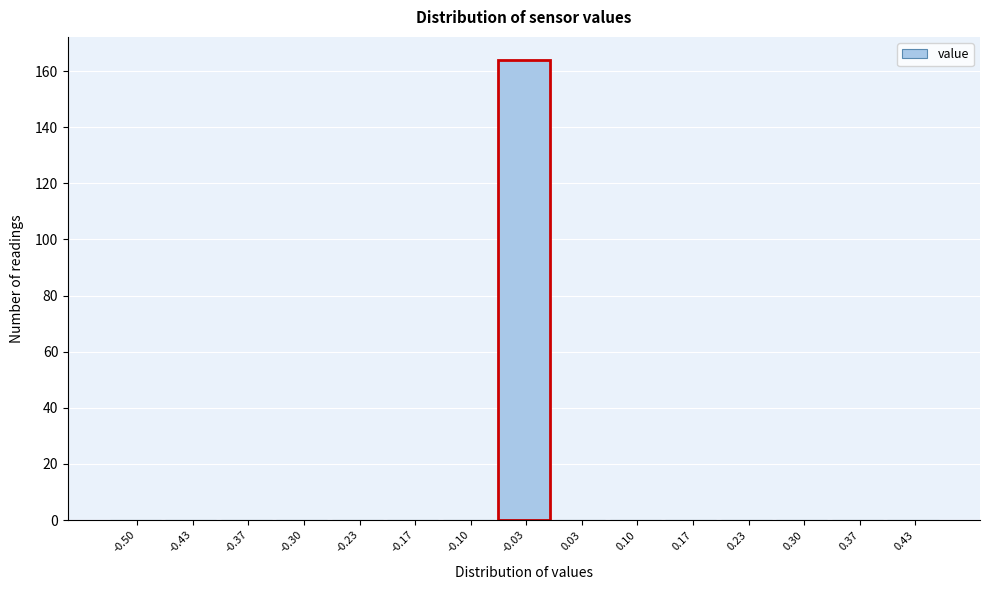

Reading left to right, extract all data points from this chart.

-0.50=0	-0.43=0	-0.37=0	-0.30=0	-0.23=0	-0.17=0	-0.10=0	-0.03=164	0.03=0	0.10=0	0.17=0	0.23=0	0.30=0	0.37=0	0.43=0